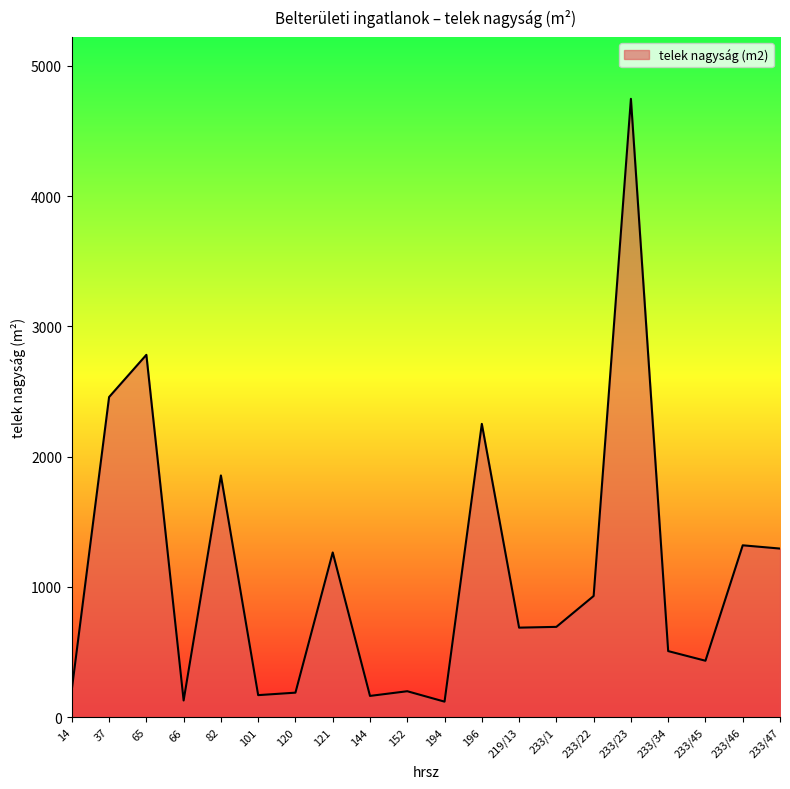

The value at 233/46 is 1320. True or false?

True